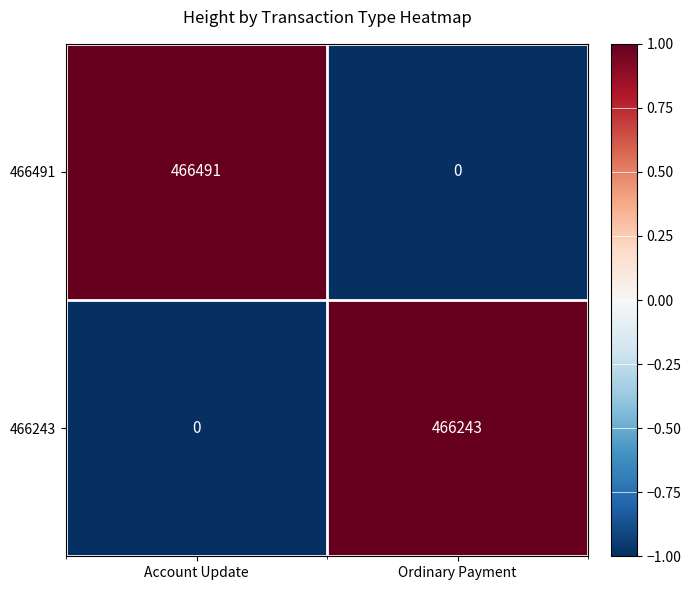

List the series in order of their overall mean, lowest first.

466243, 466491